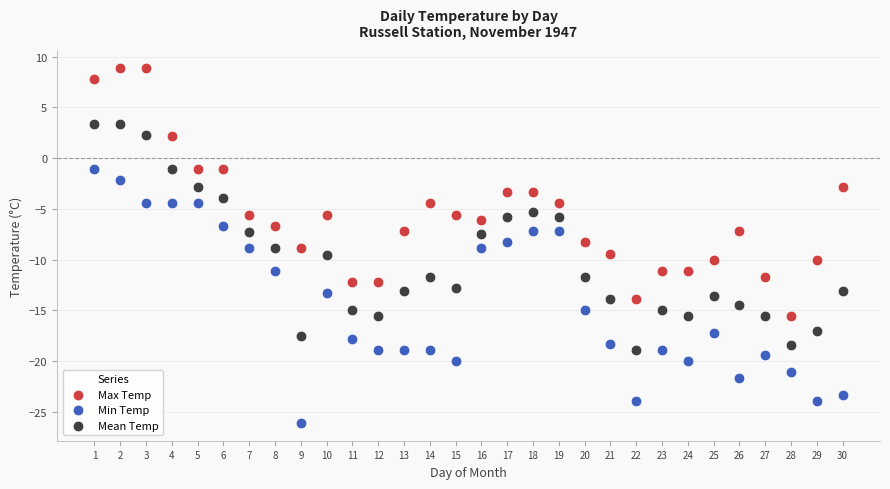

Across all data points, what is the range of Y values (max minus min)?

35.0